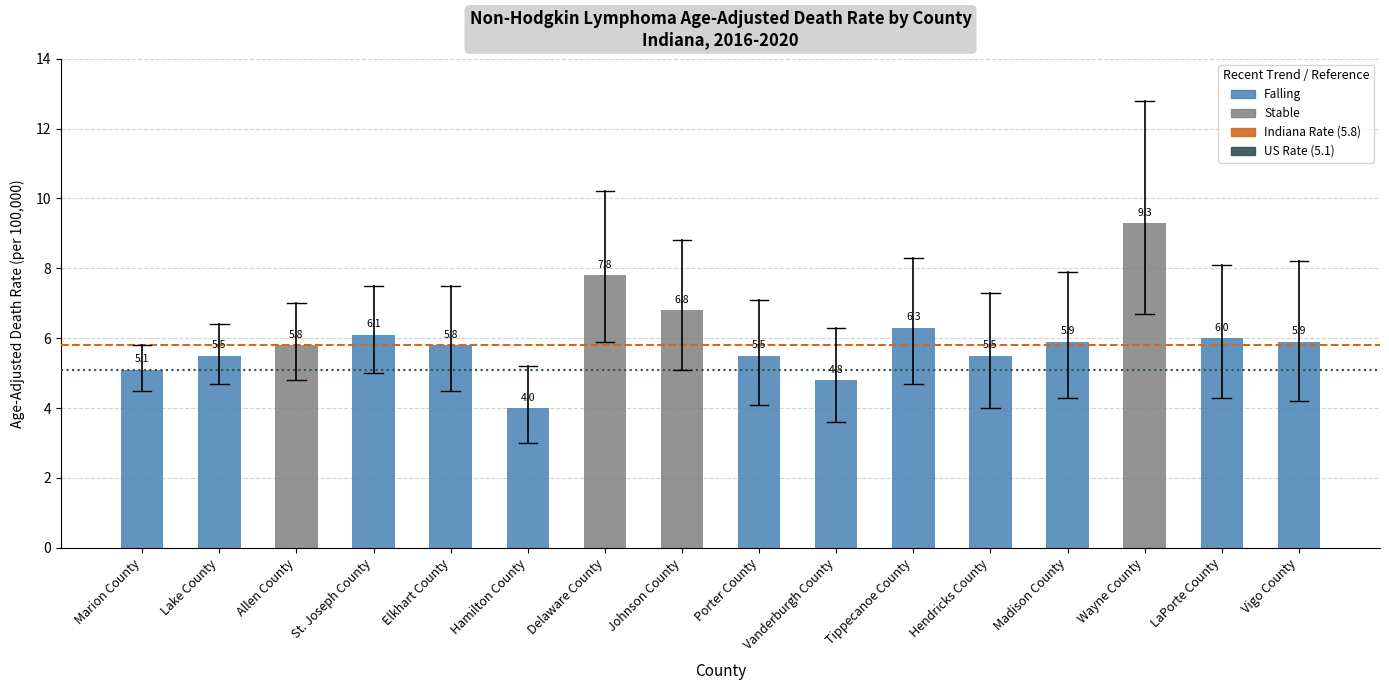

How many bars are there in total?

16